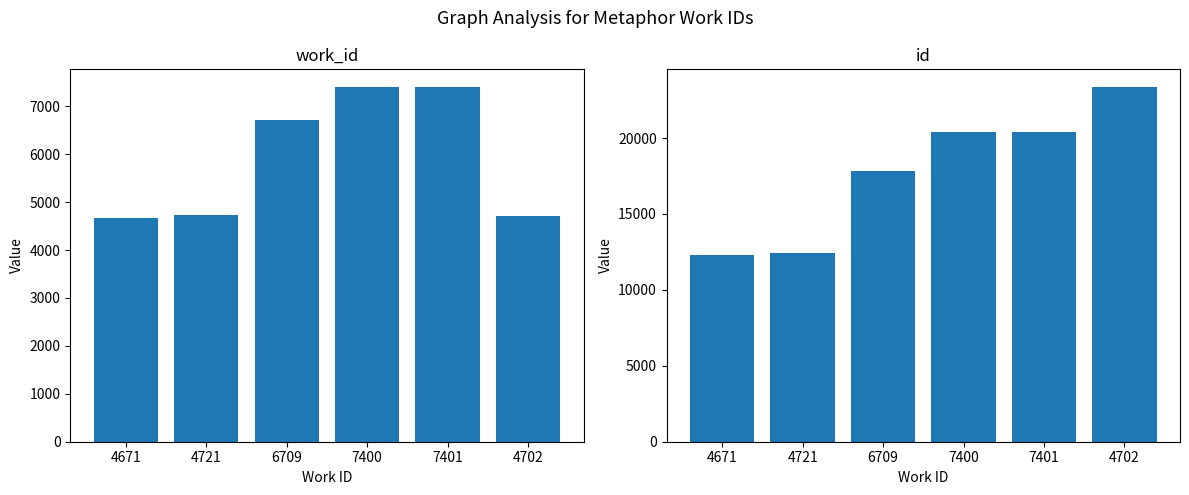

Which series has the largest total across all categories?

id